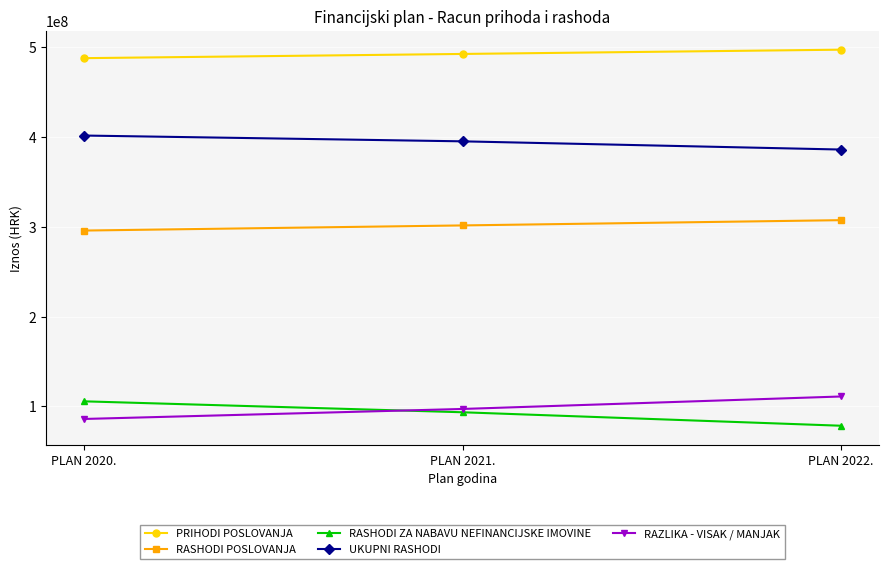

What is the label of the 1st point from the right?

PLAN 2022.